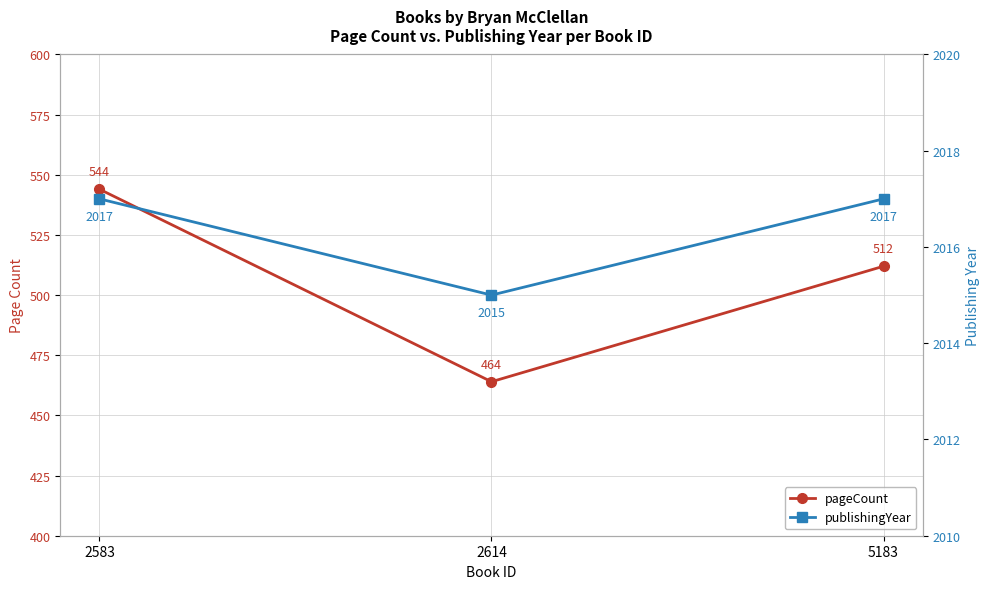

Reading left to right, extract all data points from this chart.

pageCount: 544	464	512
publishingYear: 2017	2015	2017